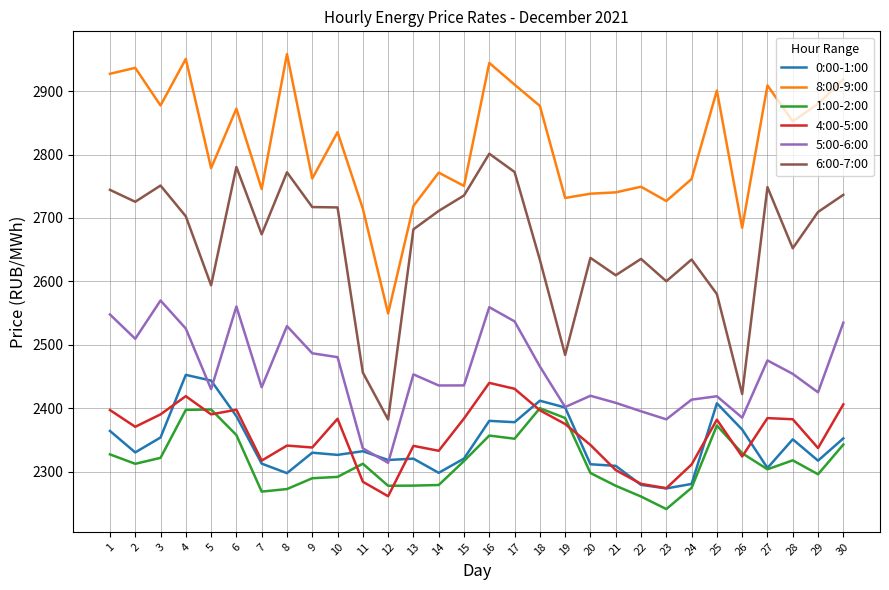

Which series has the largest range (max minus min)?

6:00-7:00